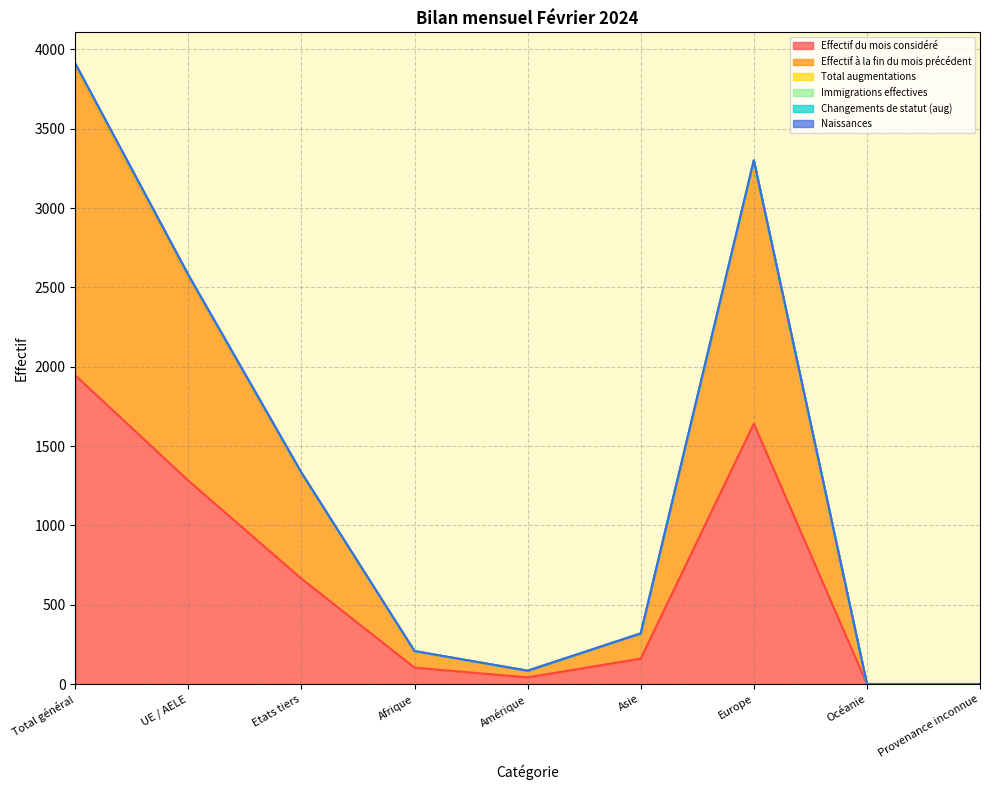

The value of Immigrations effectives at Europe is 3301. True or false?

True